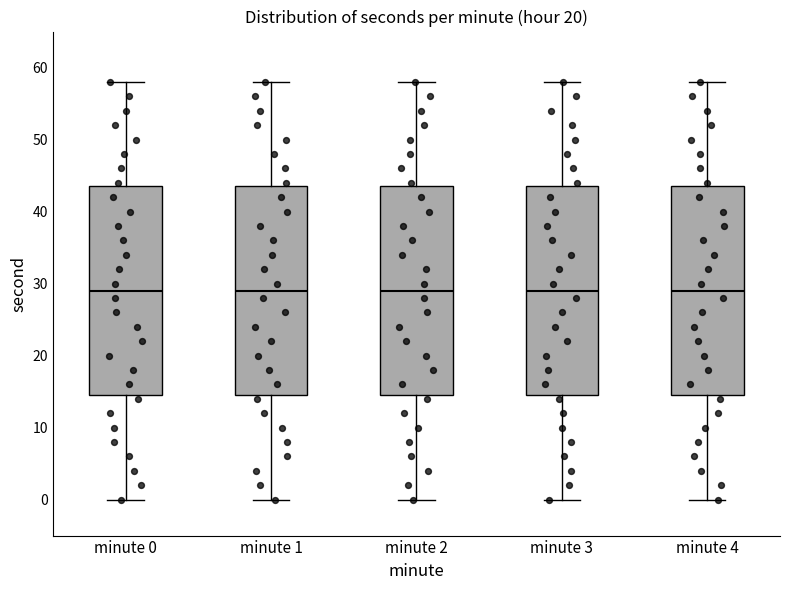

Where does the median line of the box for minute 1 sit on the y-axis? The values are not printed on the chart, so give them approximately, as read against the axis.

29